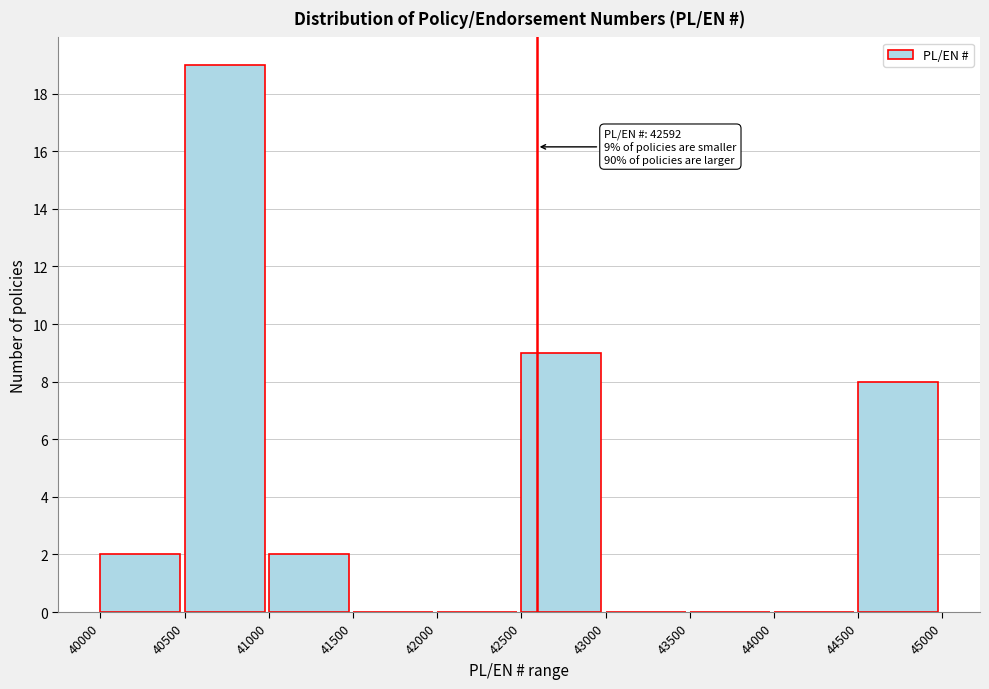

Over which range of the x-axis is the bar tallest?

40500 to 41000